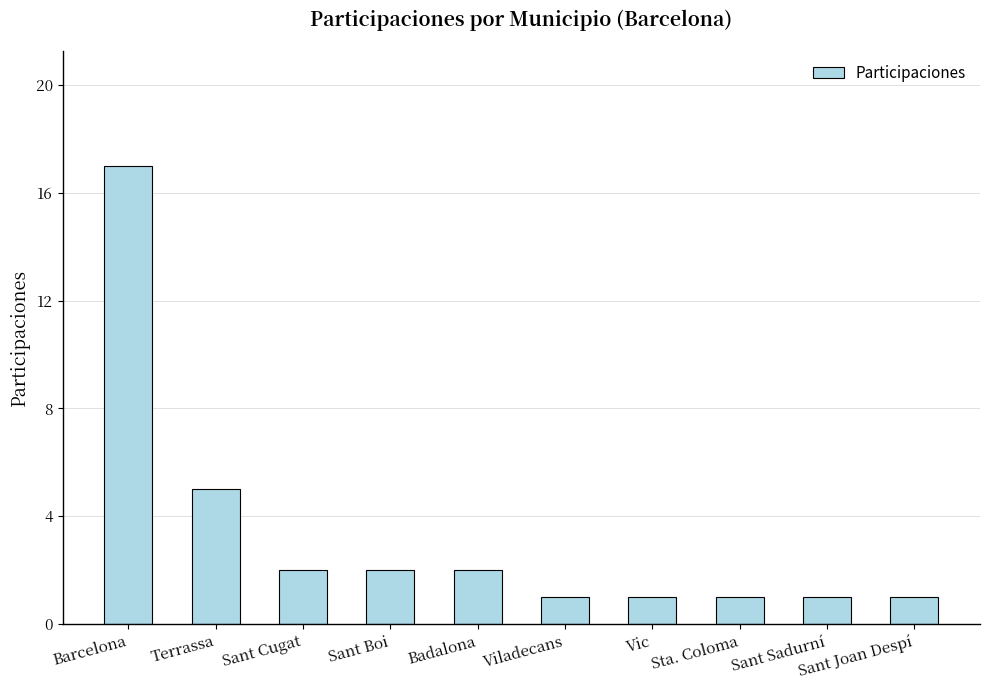

Where is the data nearest to the value 9?

Terrassa